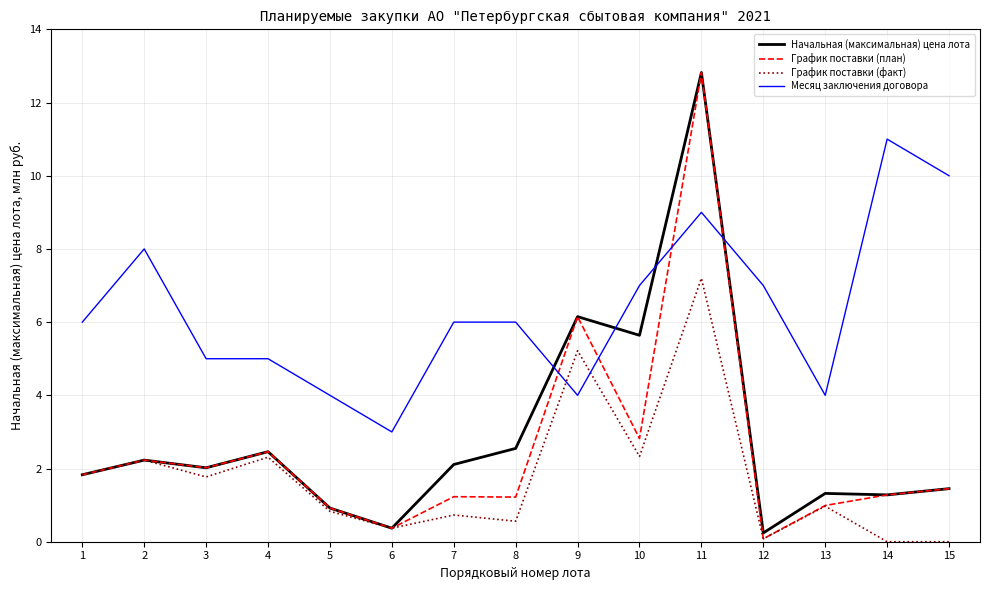

The График поставки (факт) series shows 3.8 at 2. True or false?

False